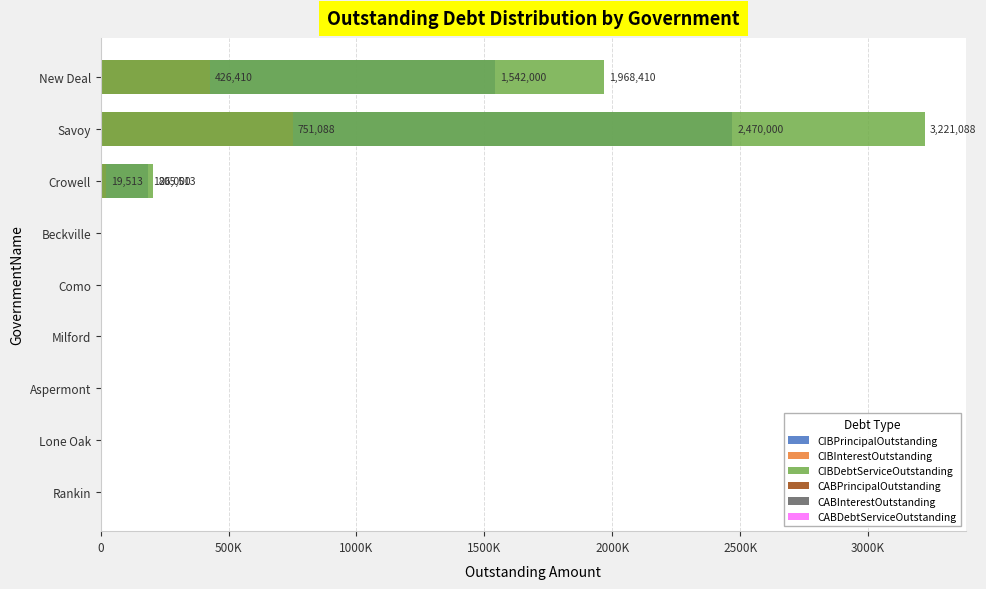

Does the chart contain any negative values?

No